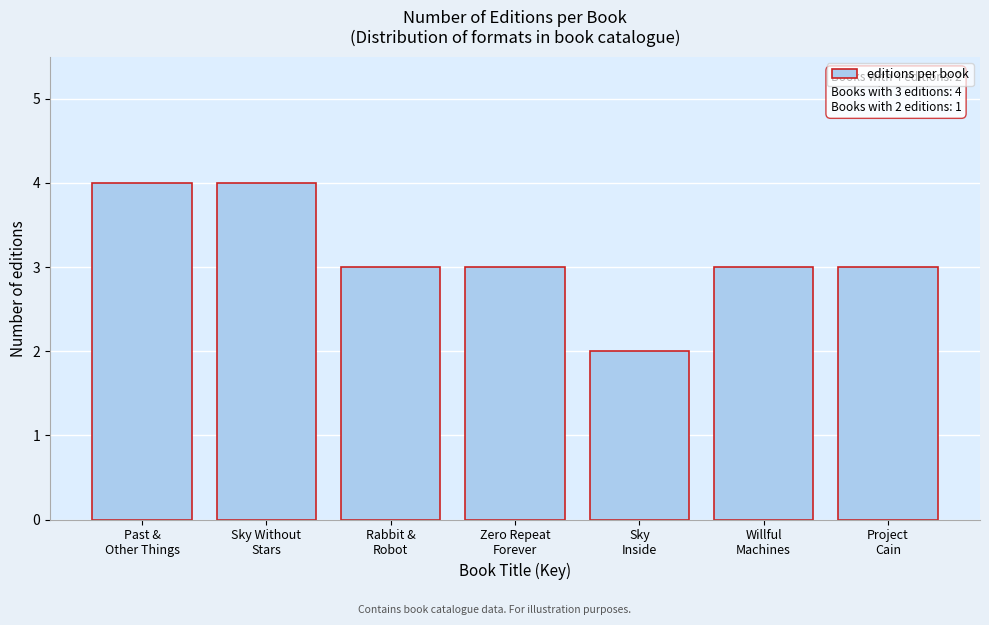

Reading left to right, transcribe all the data shown in this chart.

4	4	3	3	2	3	3